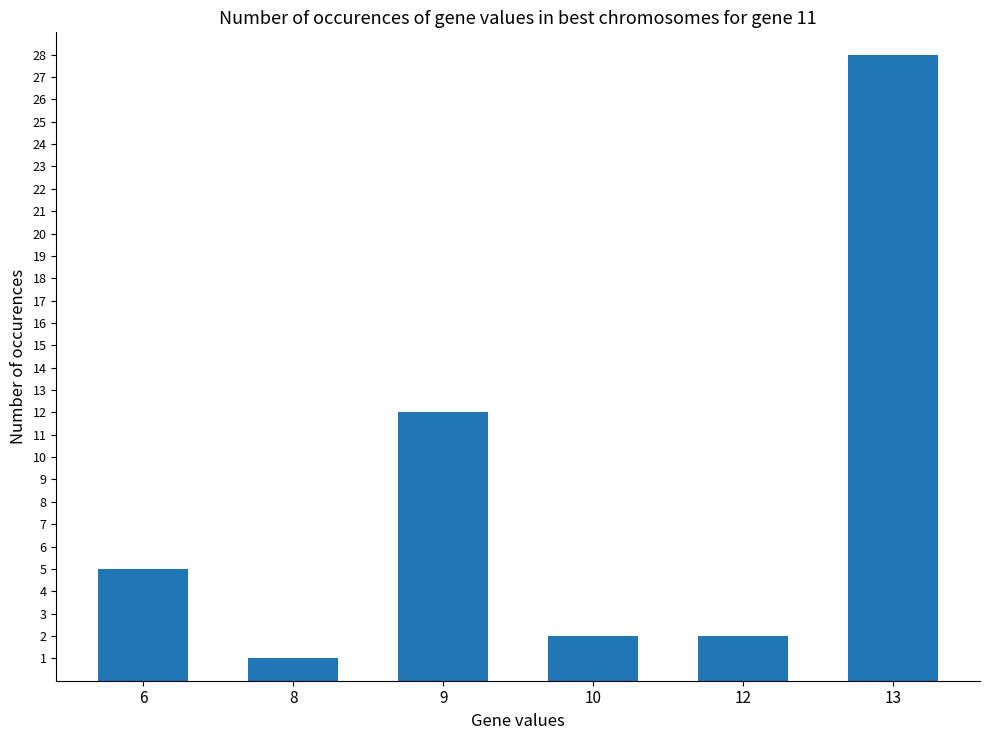

Between 9 and 6, which is larger?

9